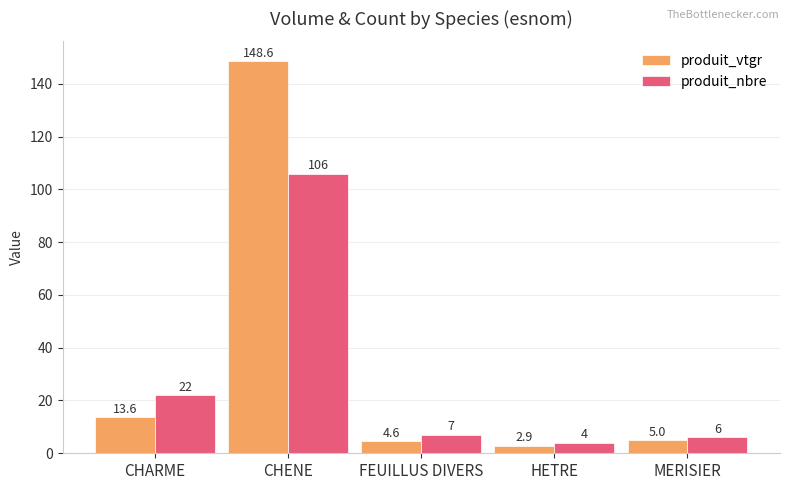

What are all the series names shown in the legend?

produit_vtgr, produit_nbre